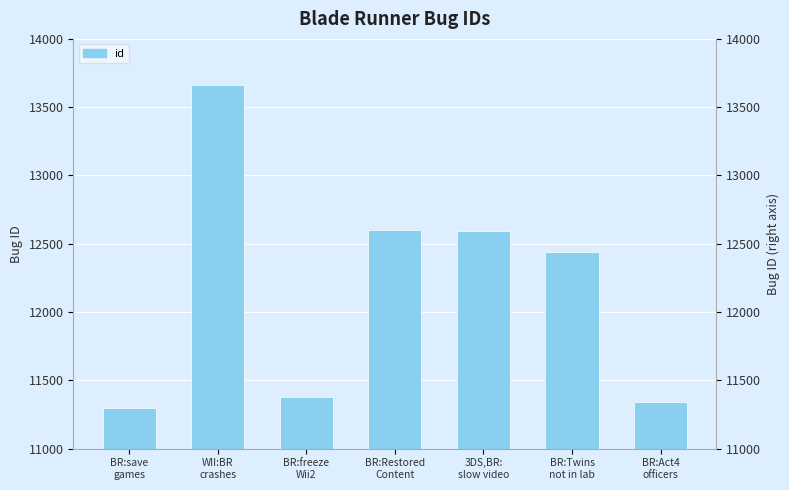

How many values are below 12443?

3